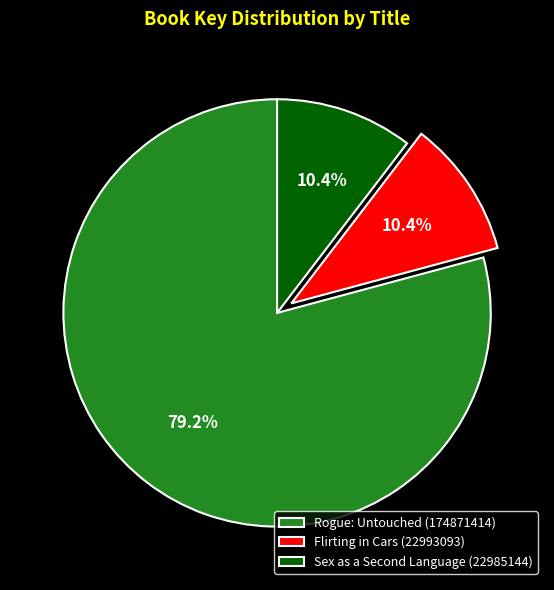

What is the majority slice?

Rogue: Untouched (174871414)